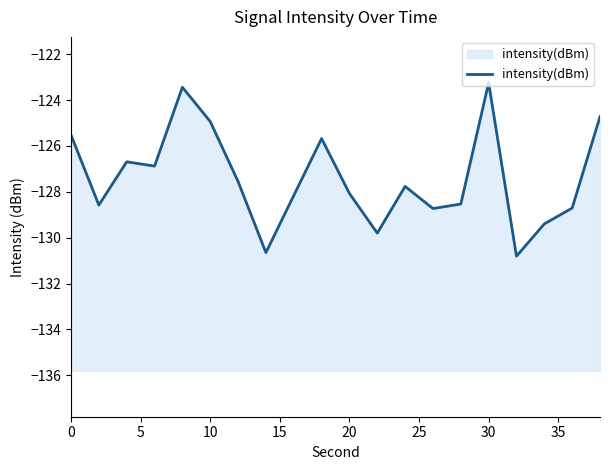

What is the minimum value shown in the chart?

-130.8